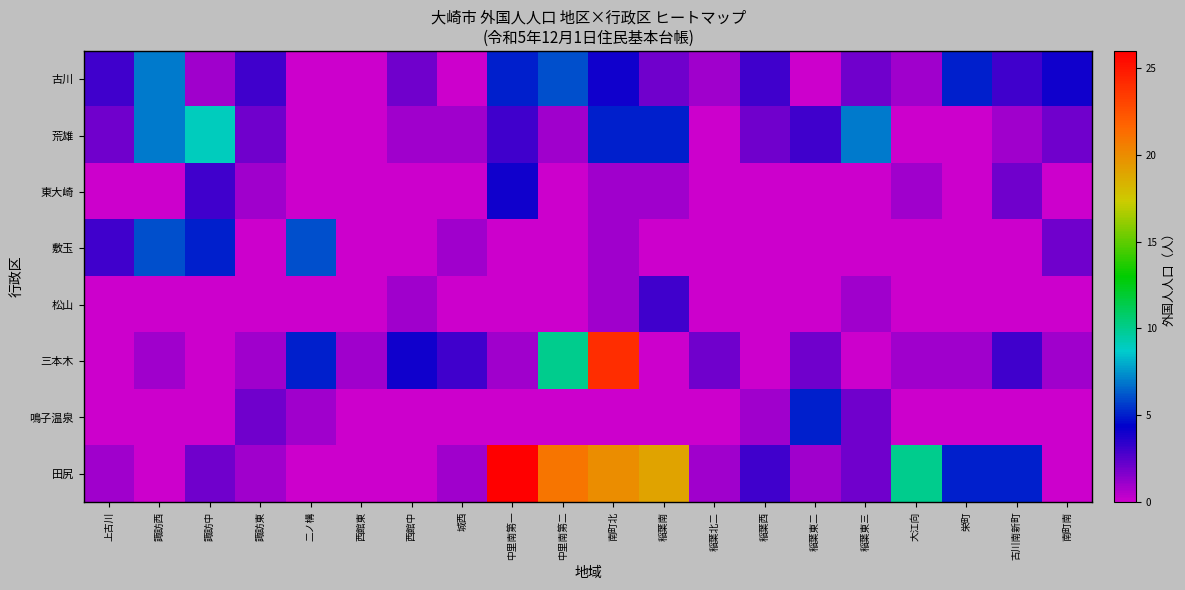

What is the spread (max minus min) of values at 古川南新町?

5